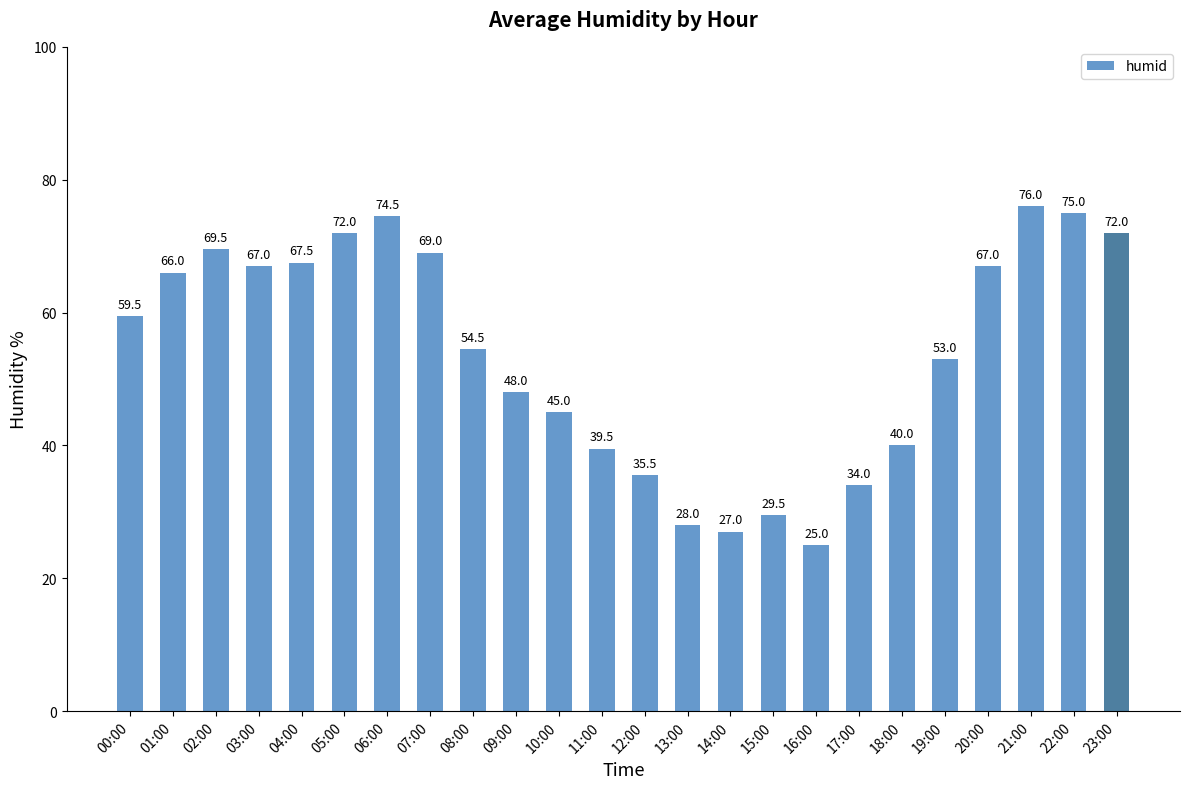

How many values are below 59?

12